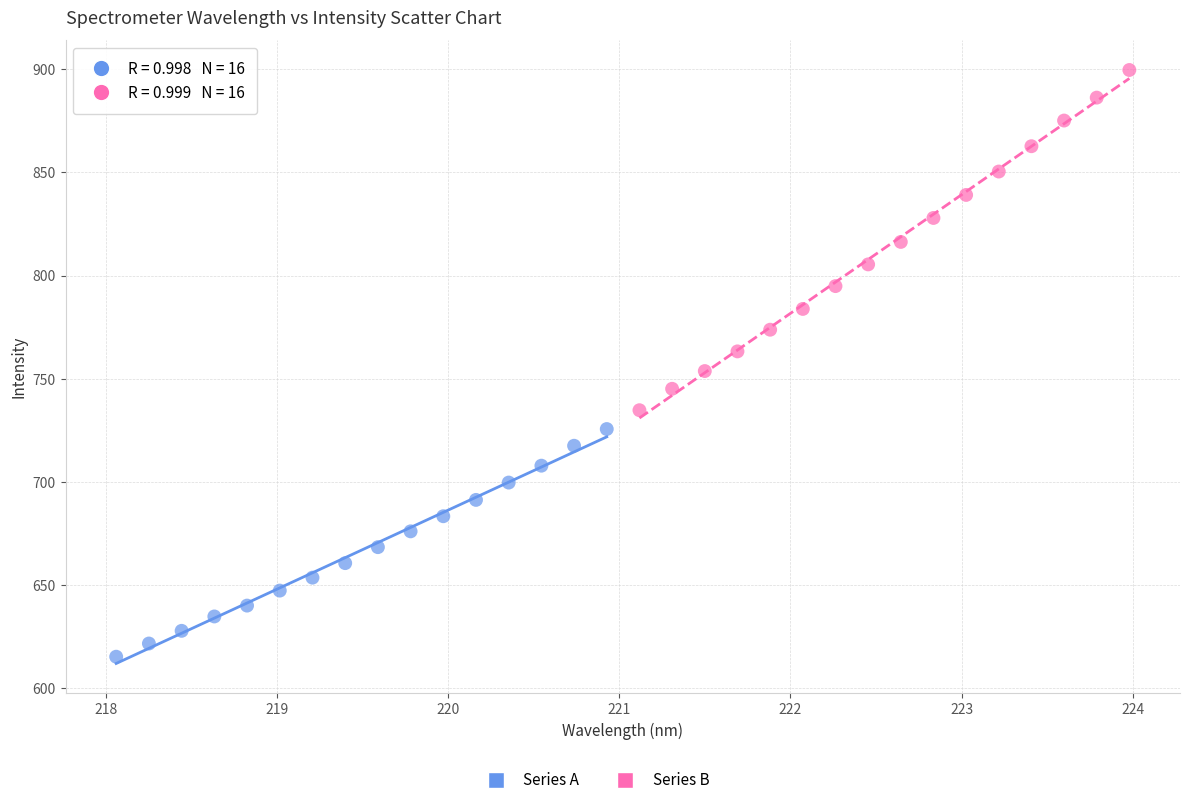

Which series has the largest Y range (max minus min)?

Series B